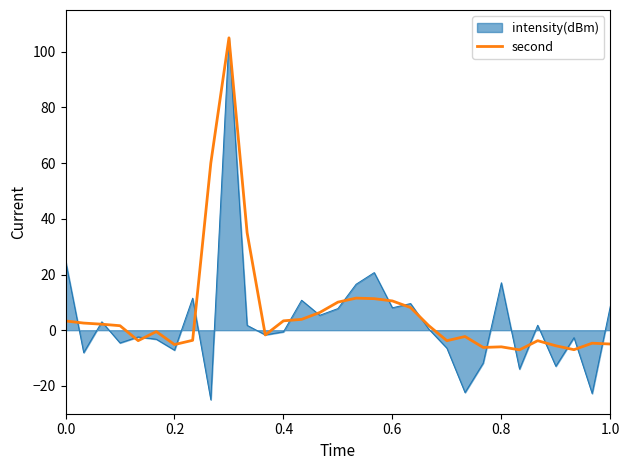

Which series has the largest range (max minus min)?

intensity(dBm)